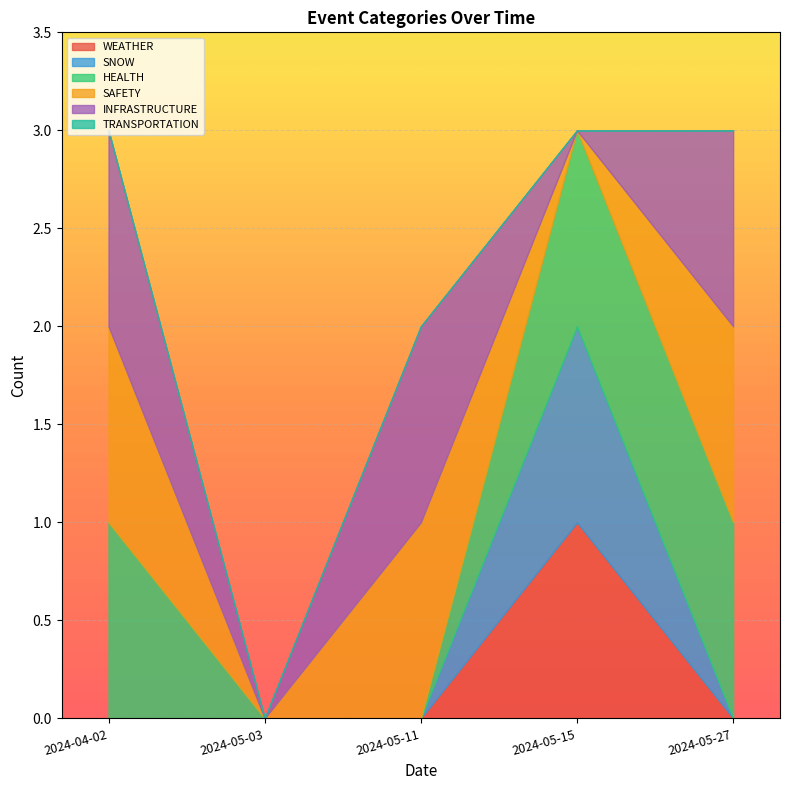

The value of SAFETY at 2024-04-02 is 1. True or false?

True